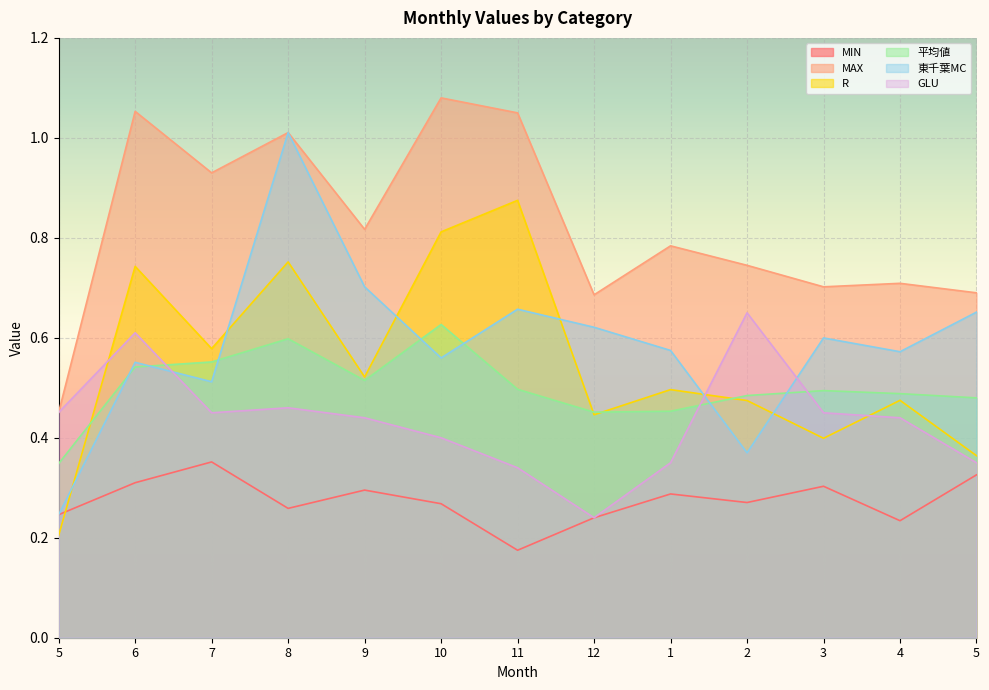

What is the label of the 3rd point from the left?

7